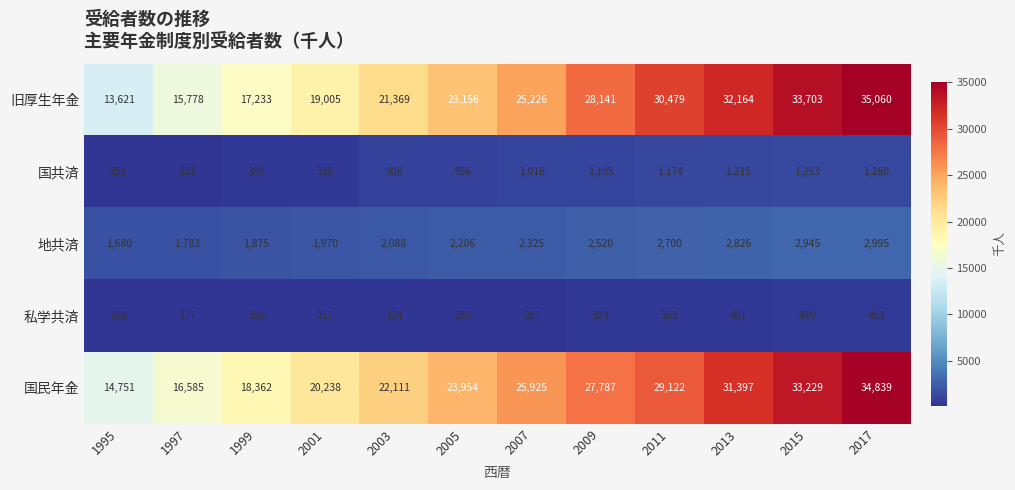

Which series changed the most between 2011 and 2017?

国民年金